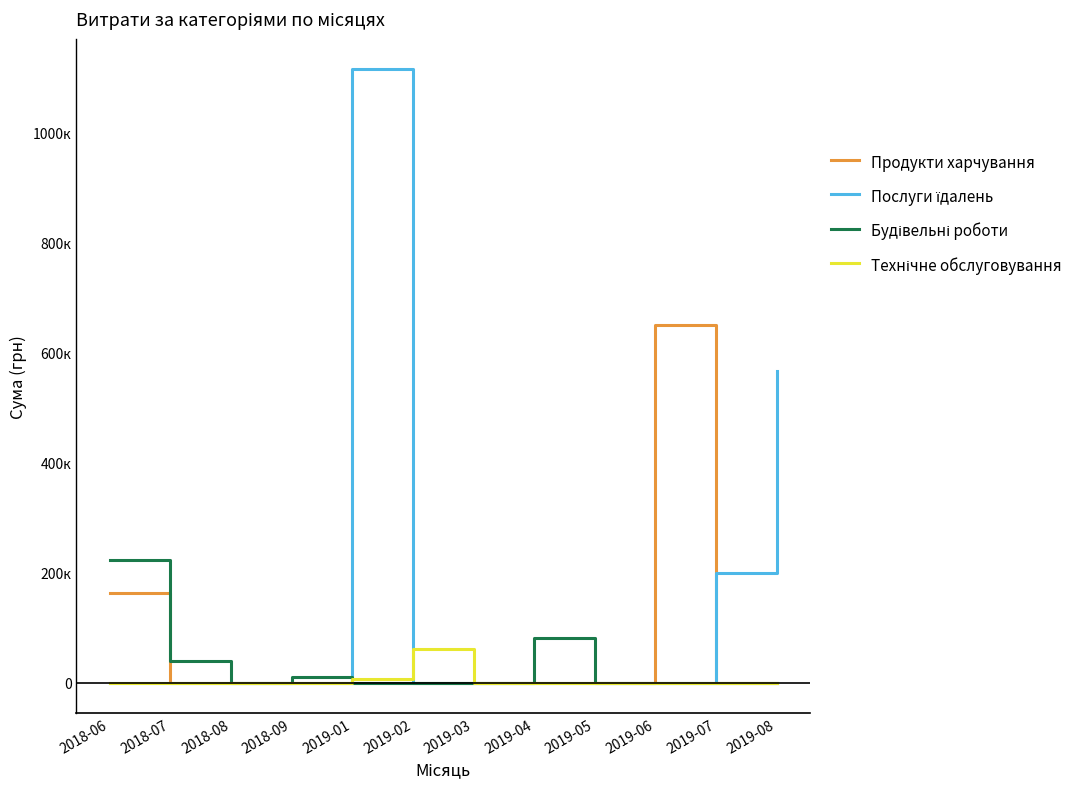

Does the chart have visible grid lines?

No